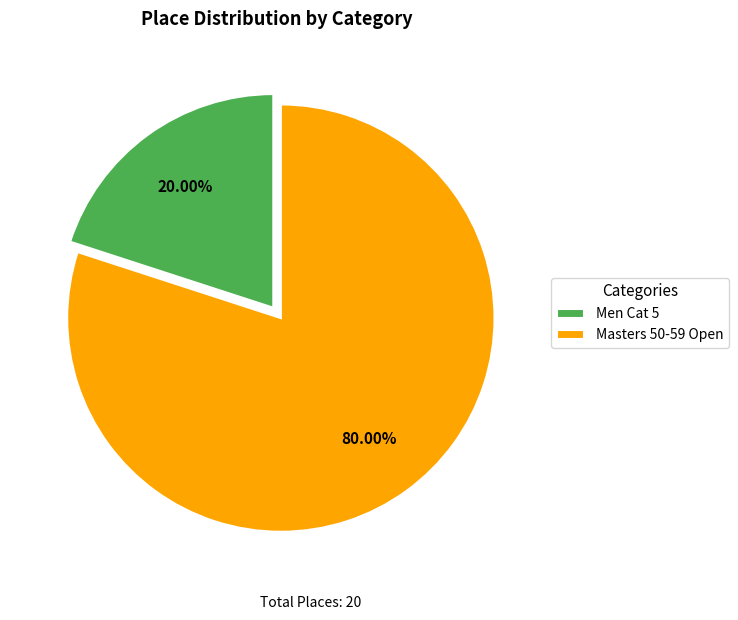

To the nearest percent, what percentage of the pie is Masters 50-59 Open?

80%